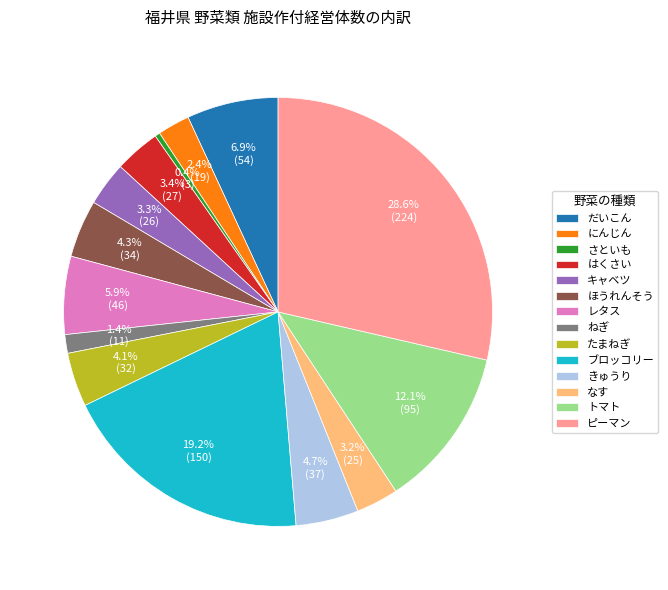

What portion of the pie excludes きゅうり?

95.3%